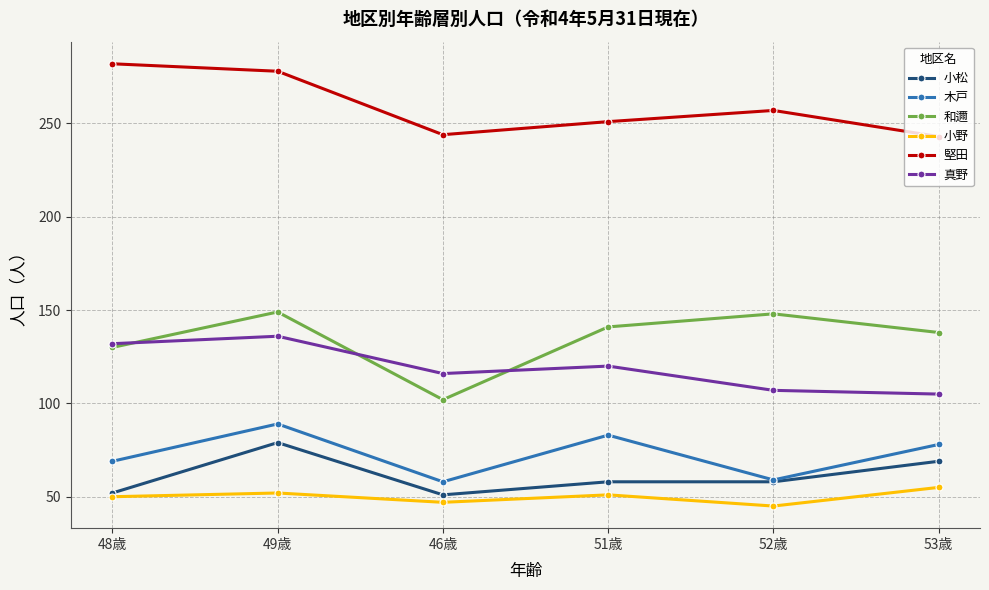

What is the lowest value of the 堅田 series?

243